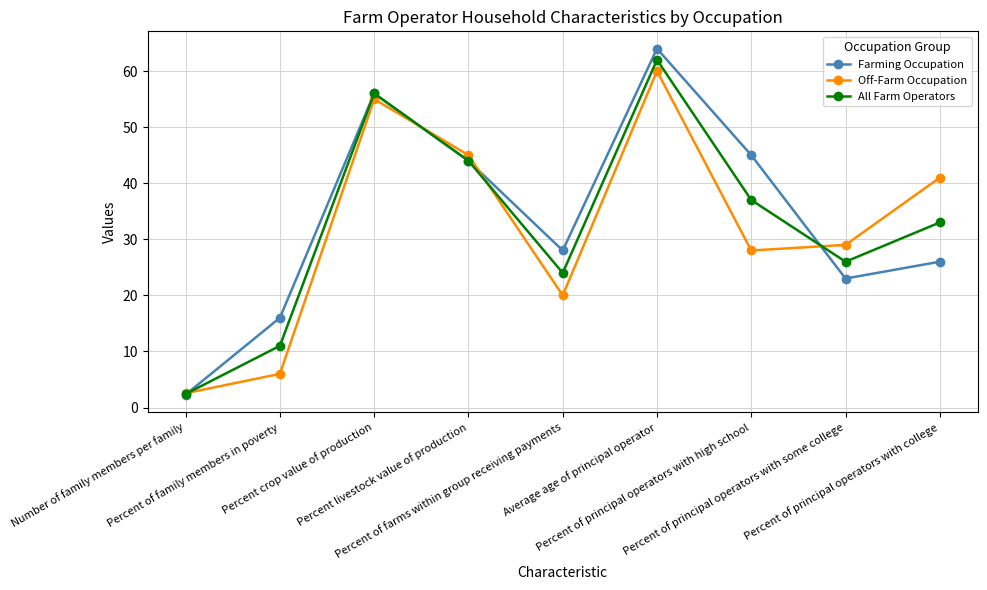

List the labels in order of Off-Farm Occupation value, smallest first.

Number of family members per family, Percent of family members in poverty, Percent of farms within group receiving payments, Percent of principal operators with high school, Percent of principal operators with some college, Percent of principal operators with college, Percent livestock value of production, Percent crop value of production, Average age of principal operator